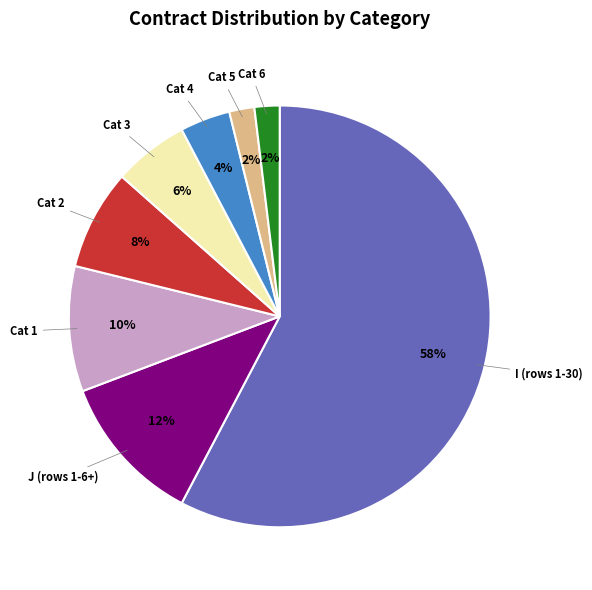

True or false: Cat 1 accounts for 1% of the total.

False